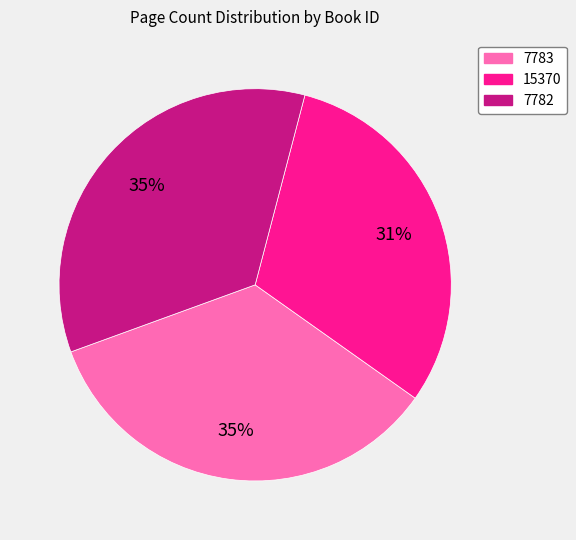

Which has a higher value, 7783 or 15370?

7783